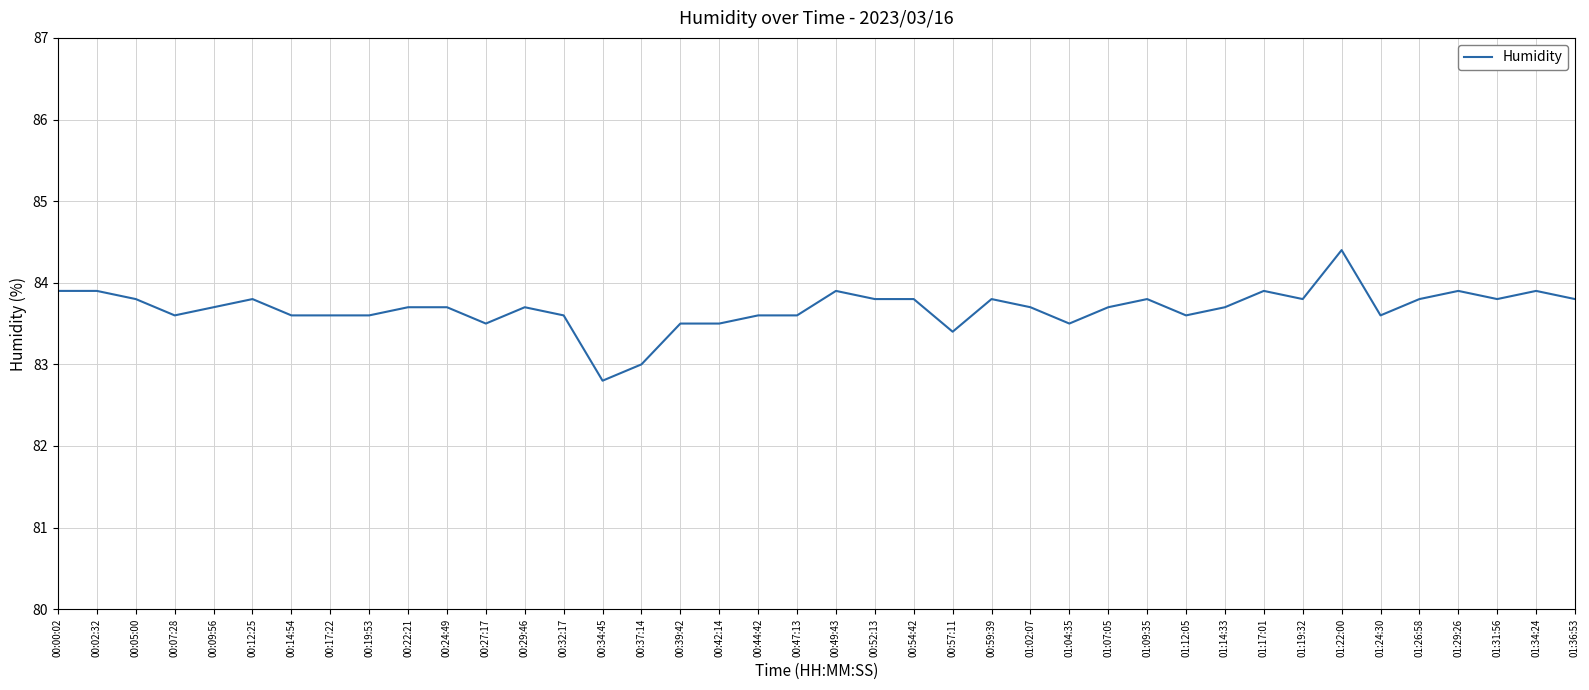

What is the average value?

83.7